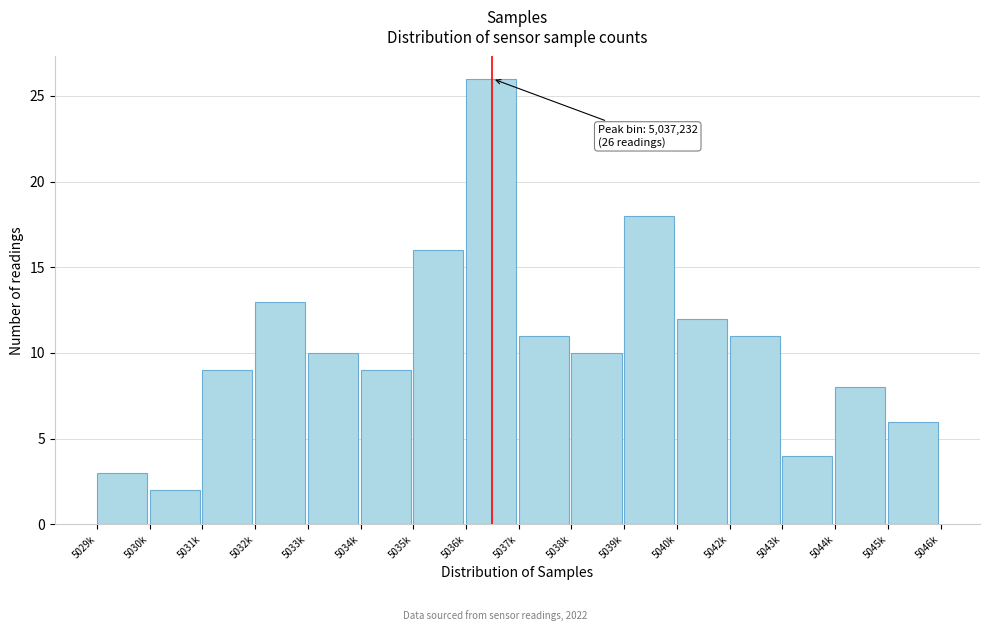

Reading left to right, transcribe all the data shown in this chart.

5029k=3	5030k=2	5031k=9	5032k=13	5033k=10	5034k=9	5035k=16	5036k=26	5037k=11	5038k=10	5039k=18	5040k=12	5042k=11	5043k=4	5044k=8	5045k=6